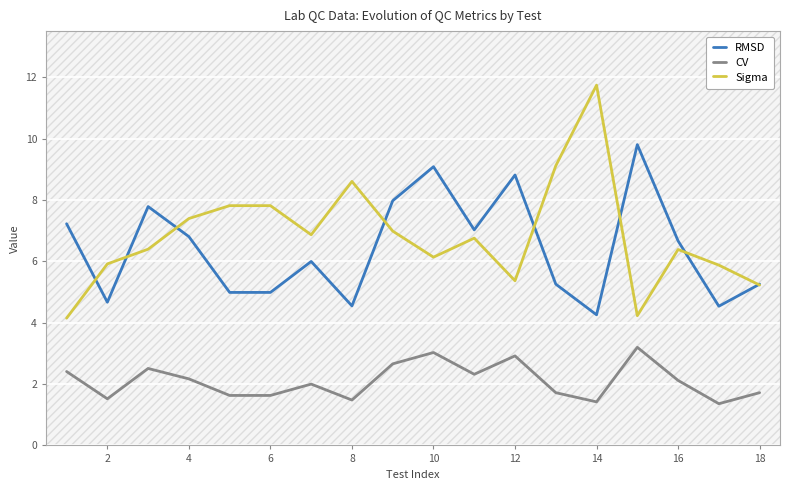

What is the value of the RMSD point at the 2nd from the left?

4.7